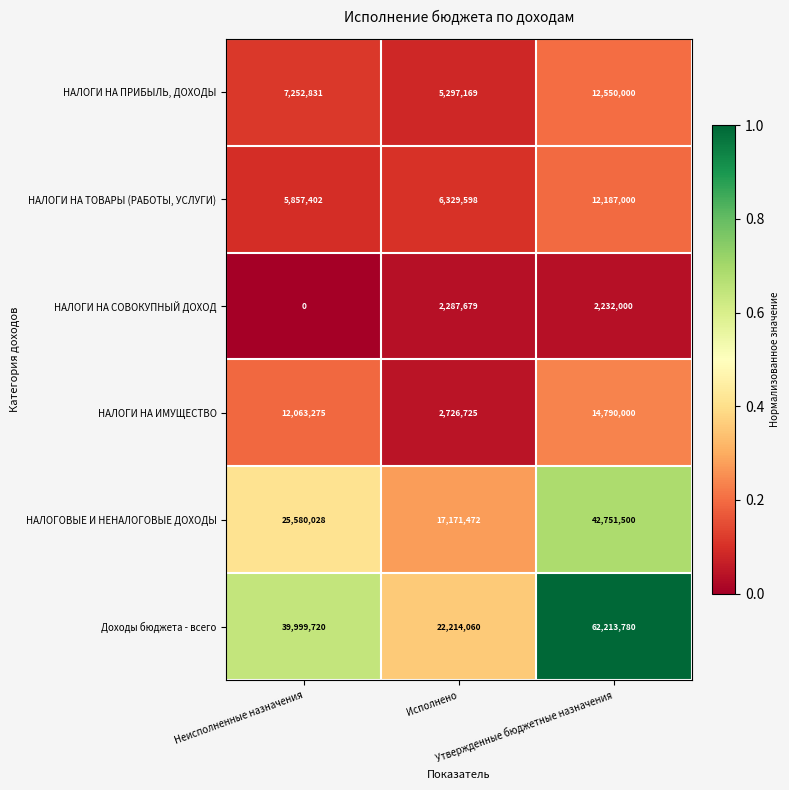

At which category does the chart reach its peak across all series?

Утвержденные бюджетные назначения